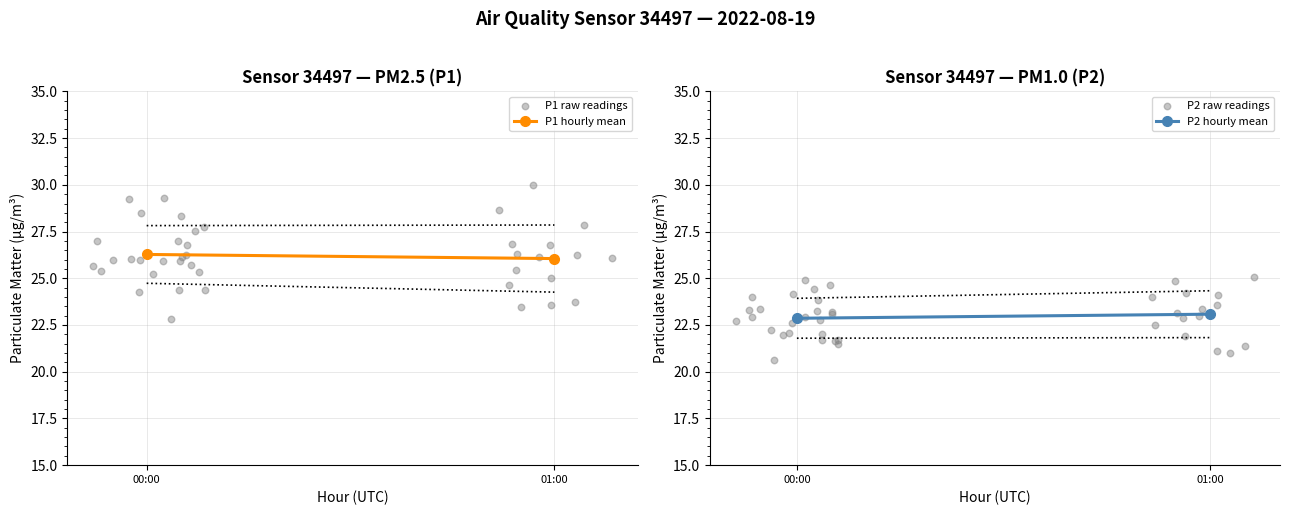

Which series reaches the maximum Y coordinate?

P1